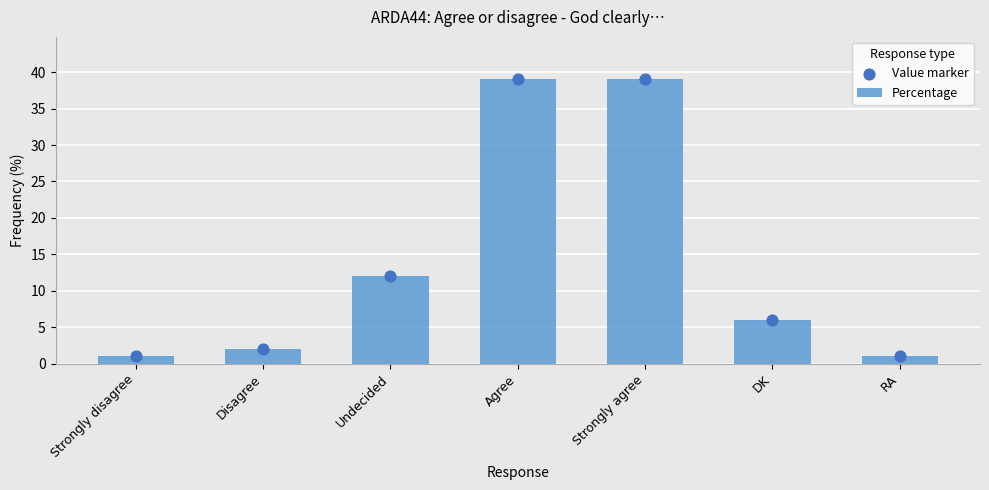

Which series reaches the minimum Y coordinate?

Percentage